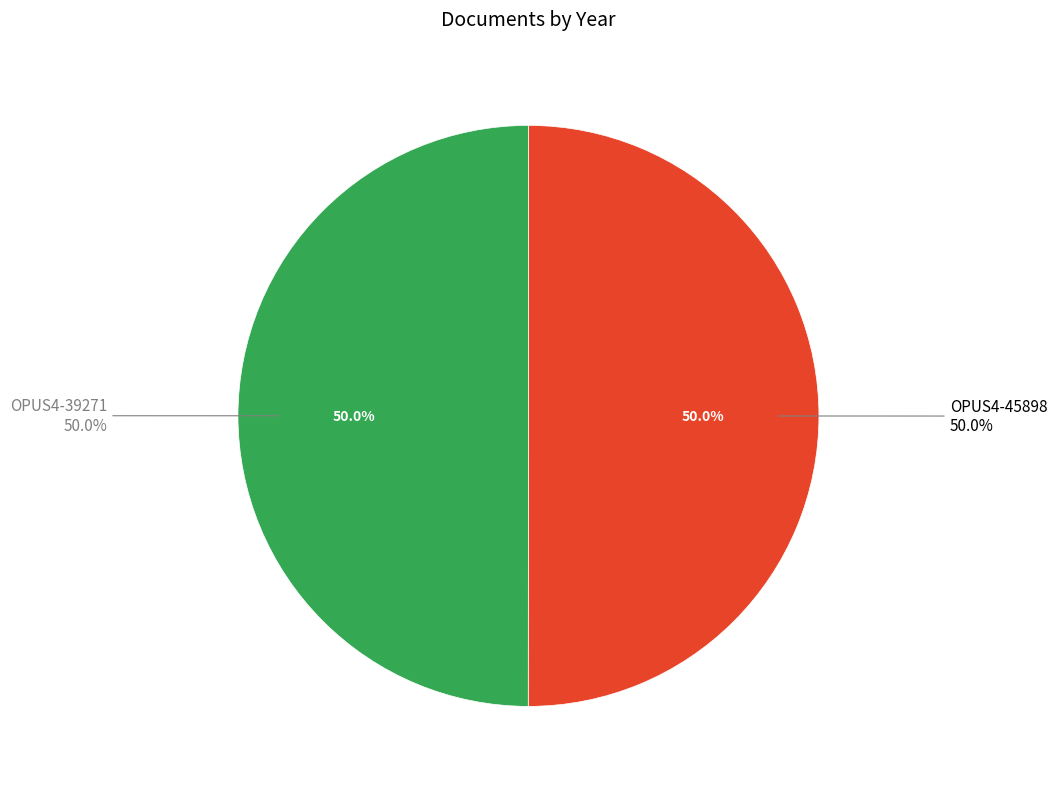

To the nearest percent, what portion does OPUS4-45898 represent?

50%